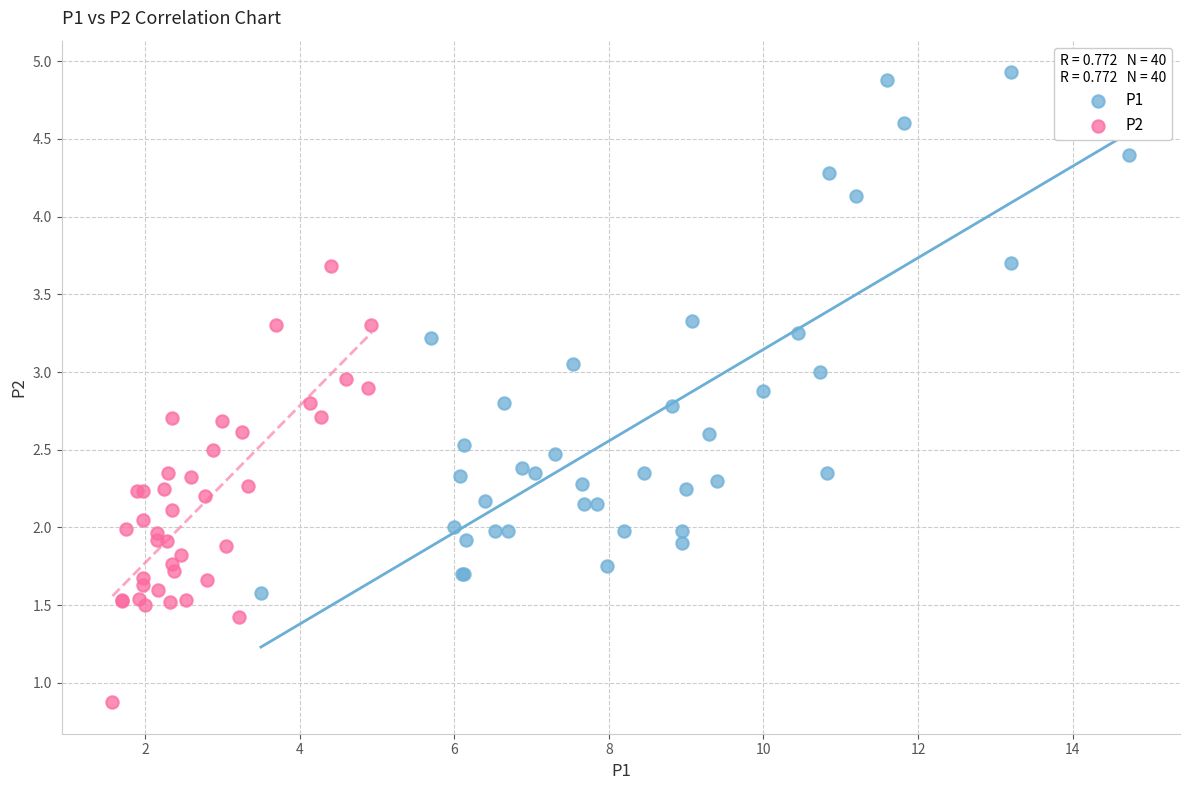

Which series reaches the minimum Y coordinate?

P2